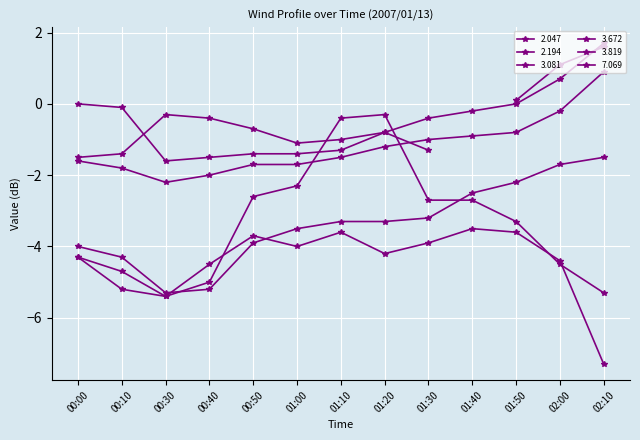

At which category does 2.047 reach its first local peak?

01:20